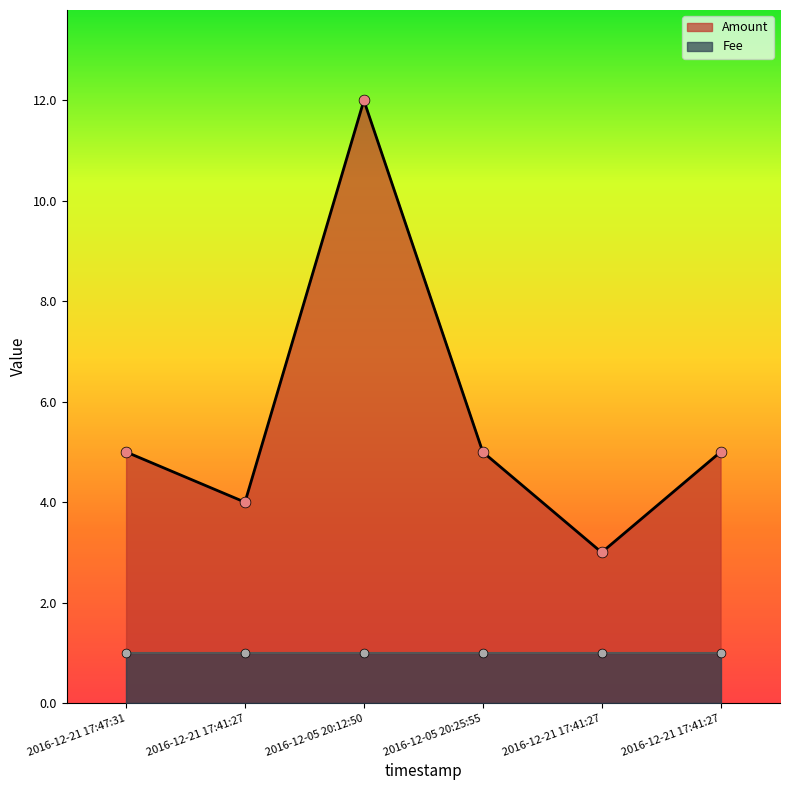

What are all the series names shown in the legend?

Amount, Fee